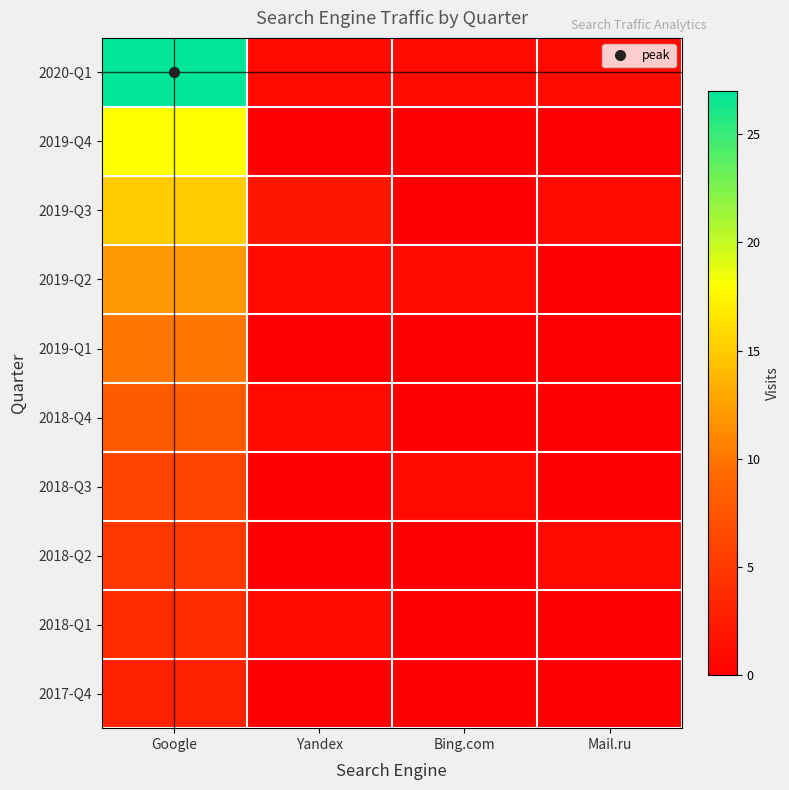

Which category has the lowest value across all series?

Yandex